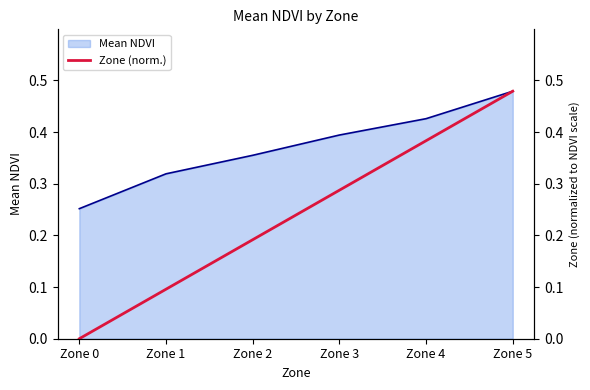

What is the value of the 5th point from the left?

0.4